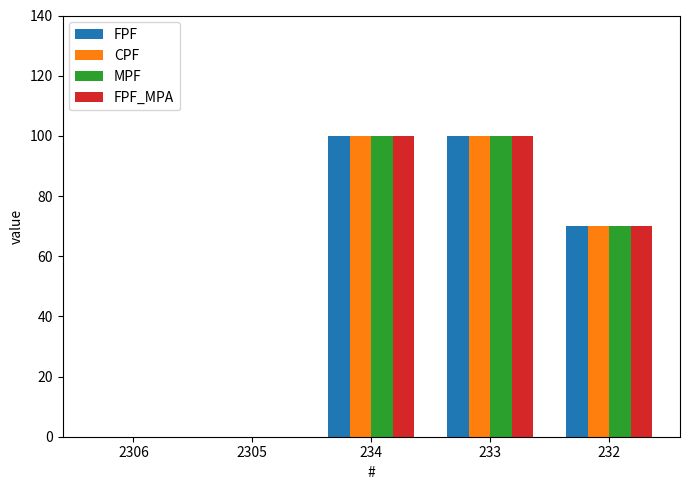

Count the number of data series in this chart.

4